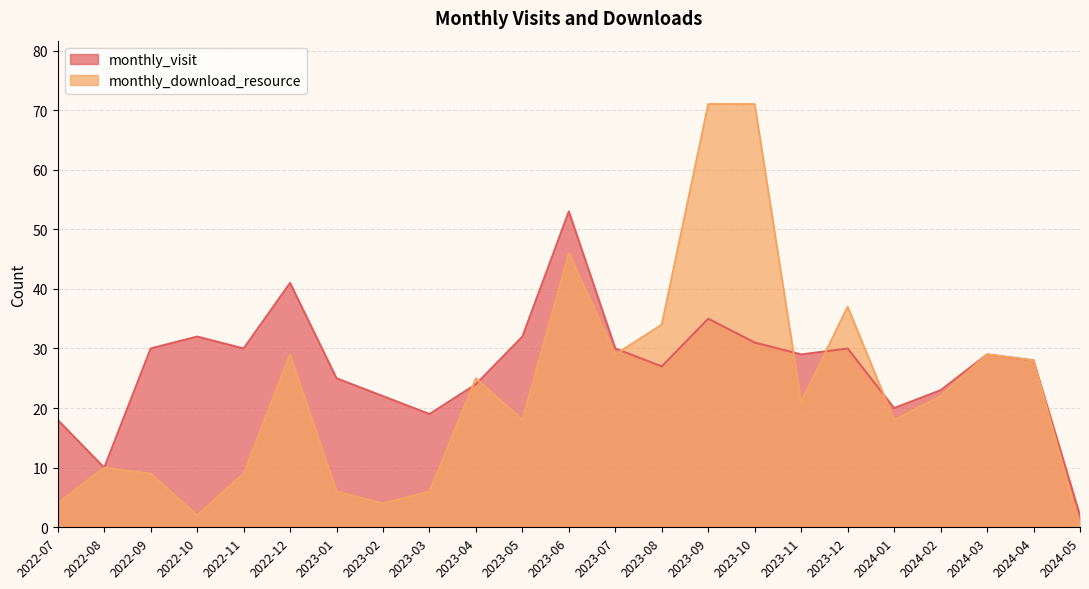

After their last crossing, which series has the higher values: monthly_visit or monthly_download_resource?

monthly_visit